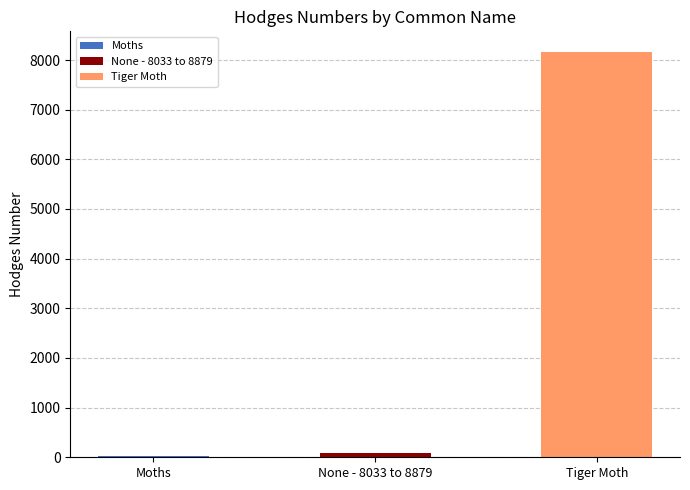

List the labels in order of value, largest first.

Tiger Moth, None - 8033 to 8879, Moths